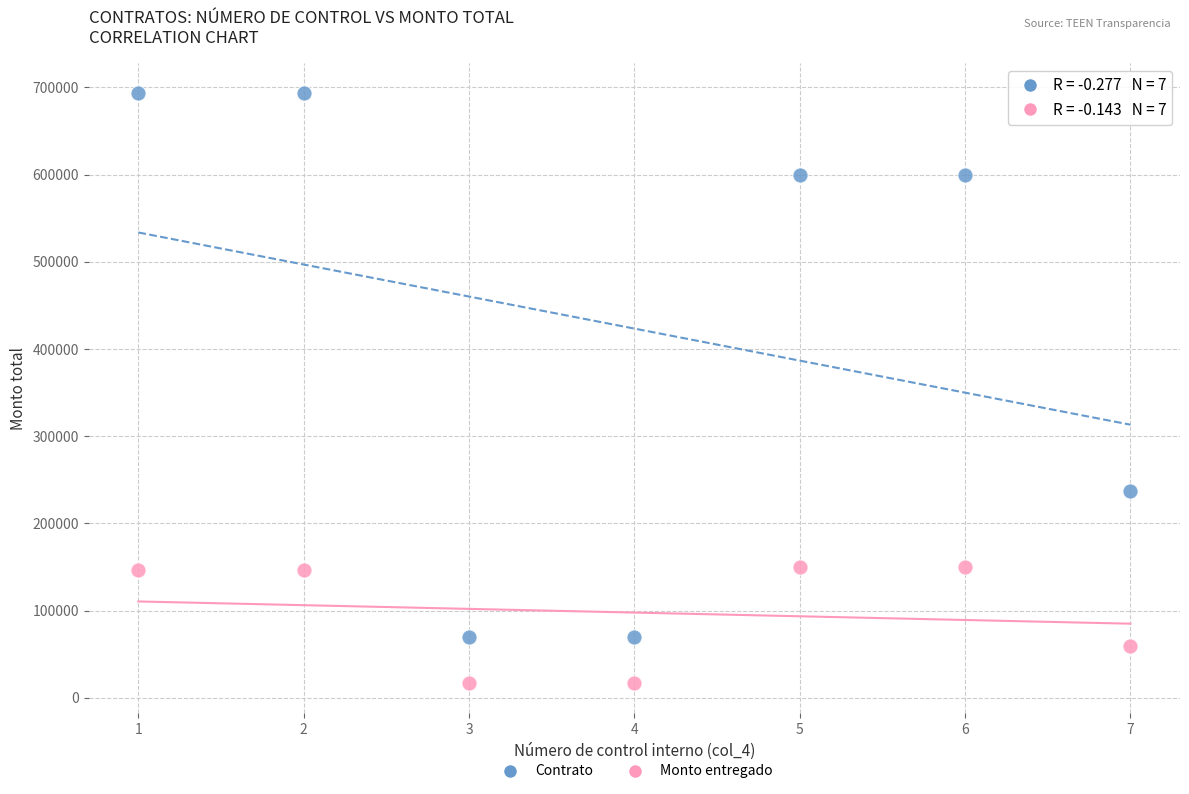

Which series contains the highest Y value?

Contrato